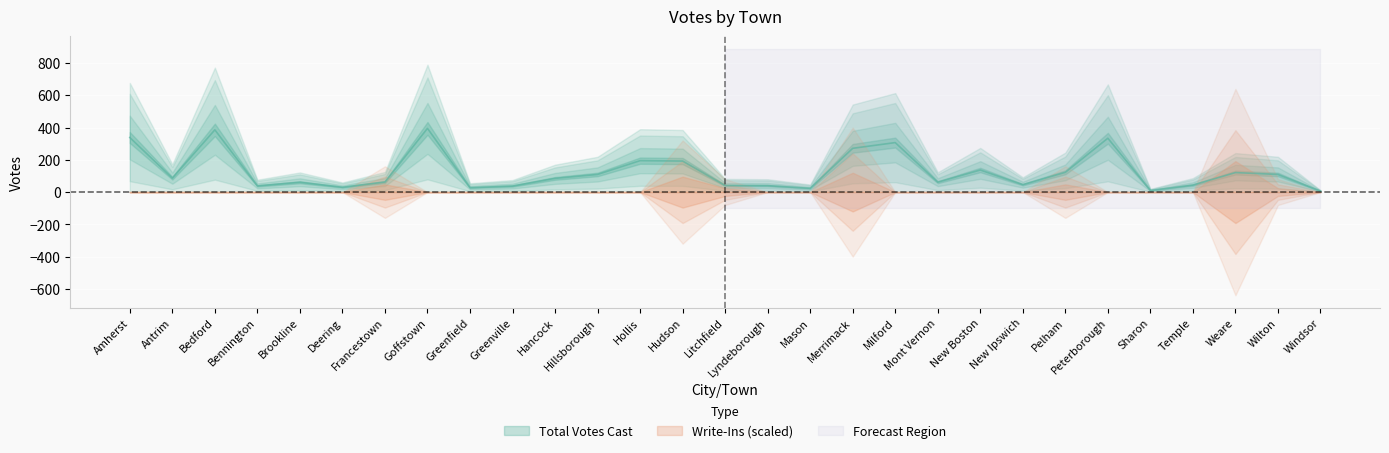

True or false: there are more than 2 points higher than both neighbors.

True